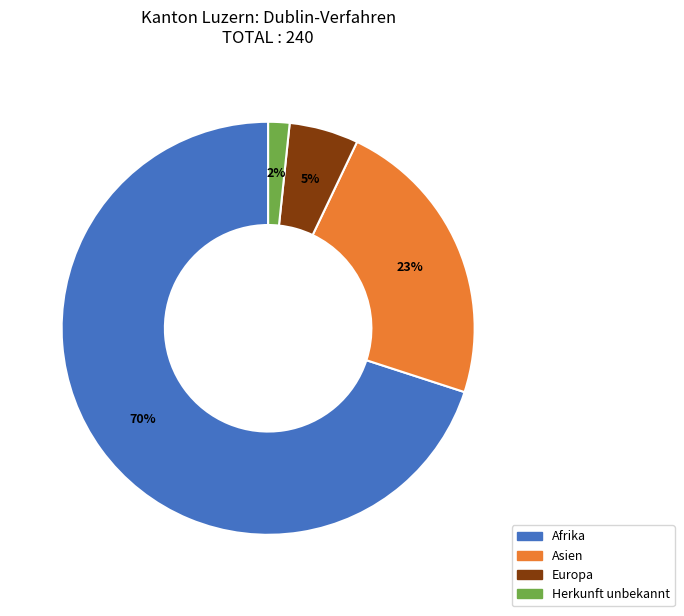

To the nearest percent, what is the difference between the largest and smallest slice percentages?

68%